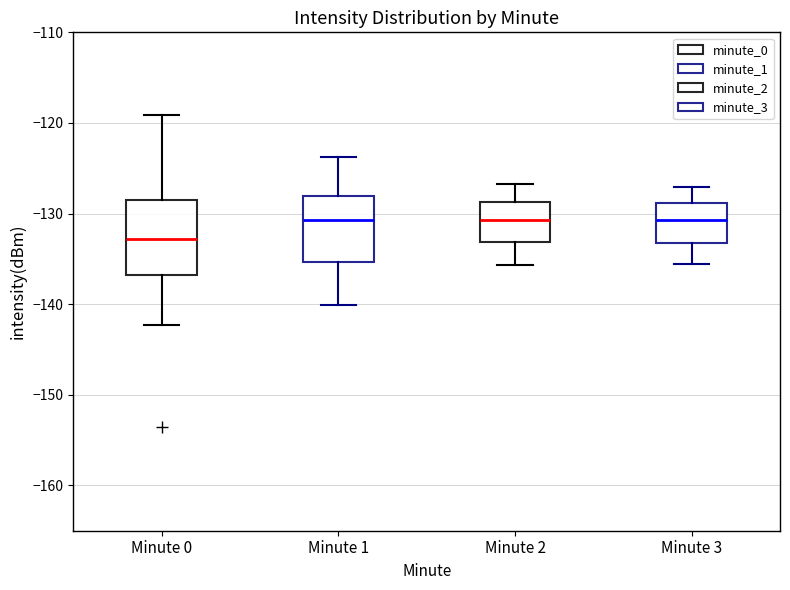

Reading left to right, transcribe this box plot: for each box, give where its median line is, the range the box spans, and where its two whiskers end, as read against the y-axis. The values are not printed on the chart, so give them approximately, as read against the axis.

Minute 0: median -133, box -137 to -129, whiskers -142 to -119
Minute 1: median -131, box -135 to -128, whiskers -140 to -124
Minute 2: median -131, box -133 to -129, whiskers -136 to -127
Minute 3: median -131, box -133 to -129, whiskers -136 to -127